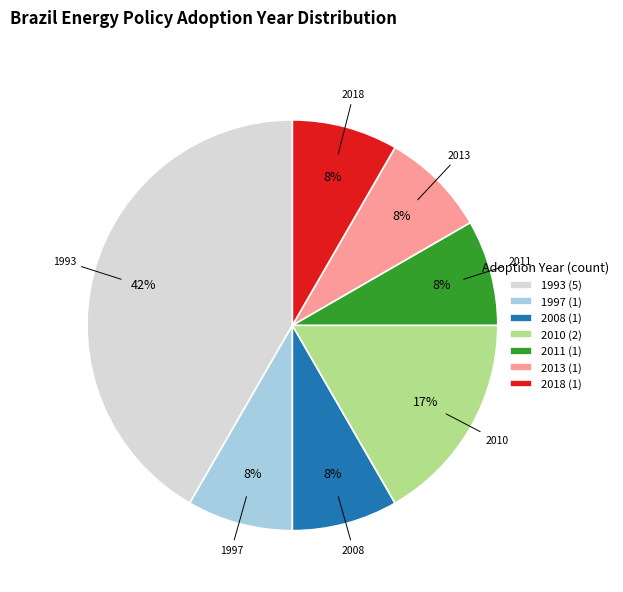

Which has a higher value, 2010 or 2013?

2010